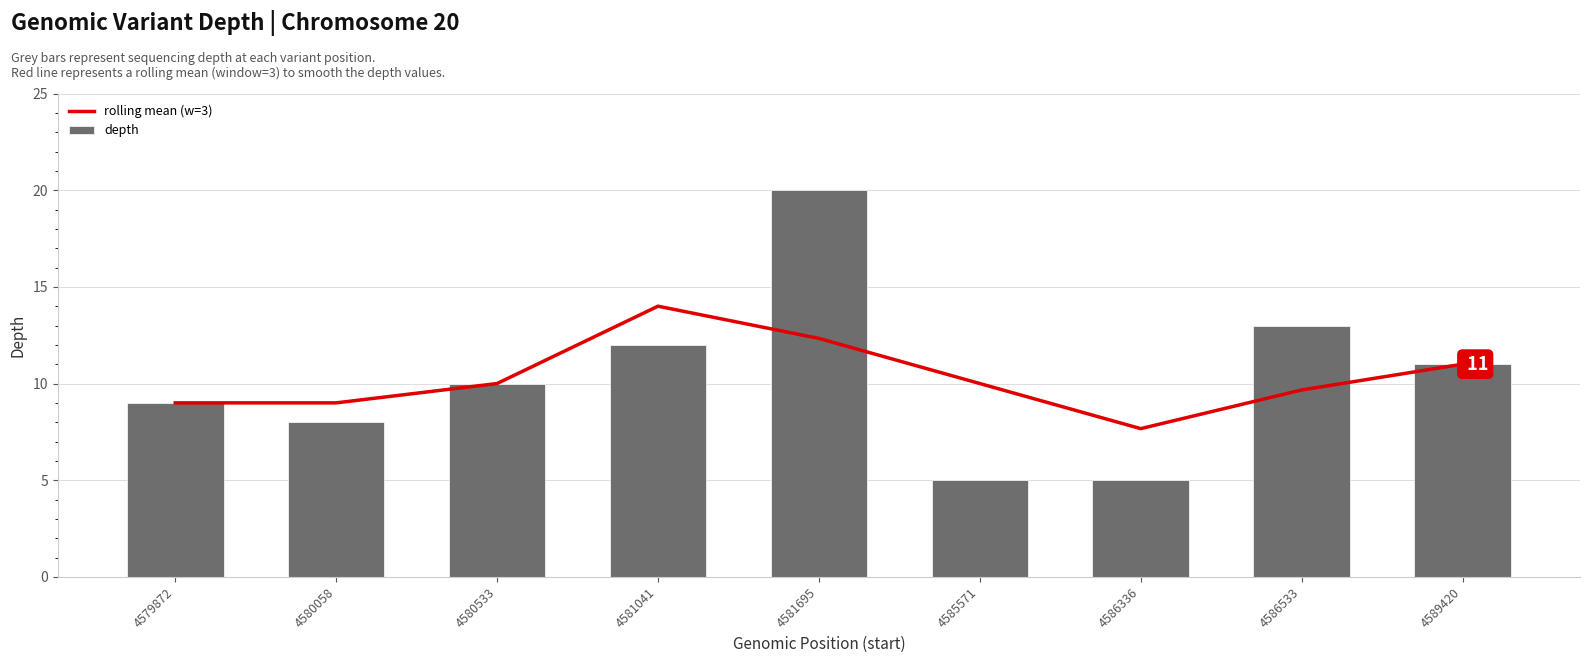

Reading left to right, what are all the values shown in this chart?

rolling mean (w=3): 4579872=9.0	4580058=9.0	4580533=10.0	4581041=14.0	4581695=12.3	4585571=10.0	4586336=7.7	4586533=9.7	4589420=11.0
depth: 4579872=9.0	4580058=8.0	4580533=10.0	4581041=12.0	4581695=20.0	4585571=5.0	4586336=5.0	4586533=13.0	4589420=11.0